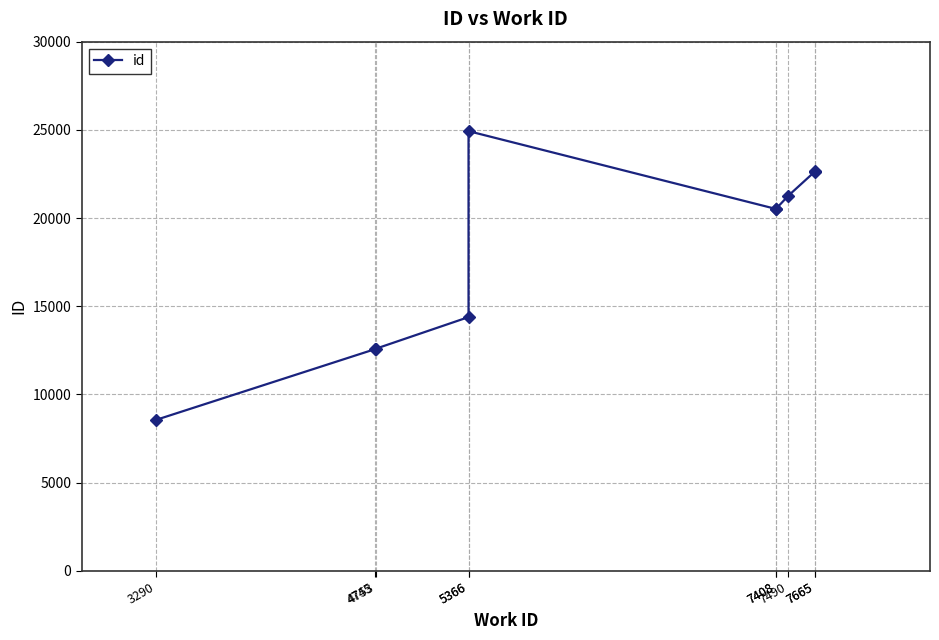

At which category does the data reach its first local peak?

5366